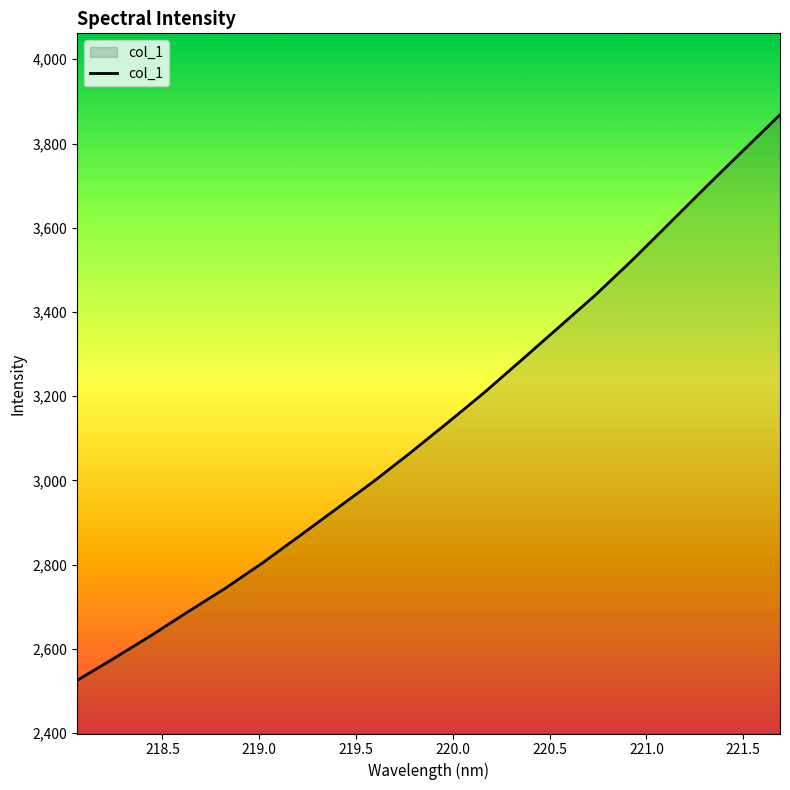

What is the difference between the maximum and minimum values?

1343.0